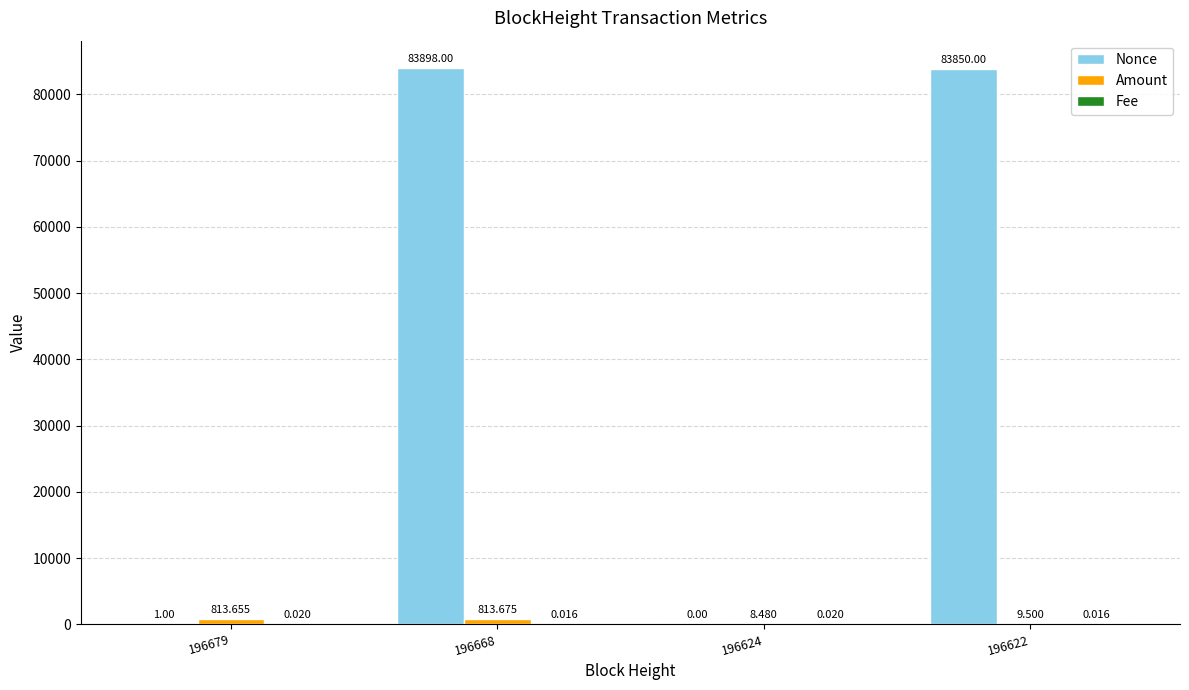

Which series changed the most between 196668 and 196624?

Nonce